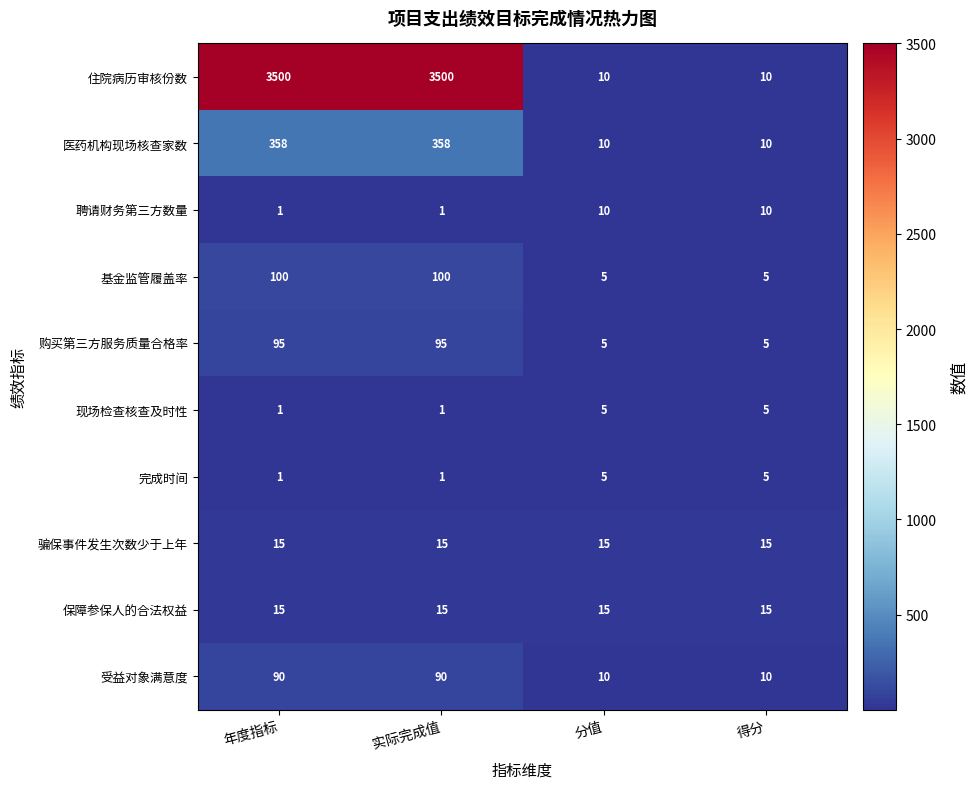

Which series changed the most between 实际完成值 and 分值?

住院病历审核份数